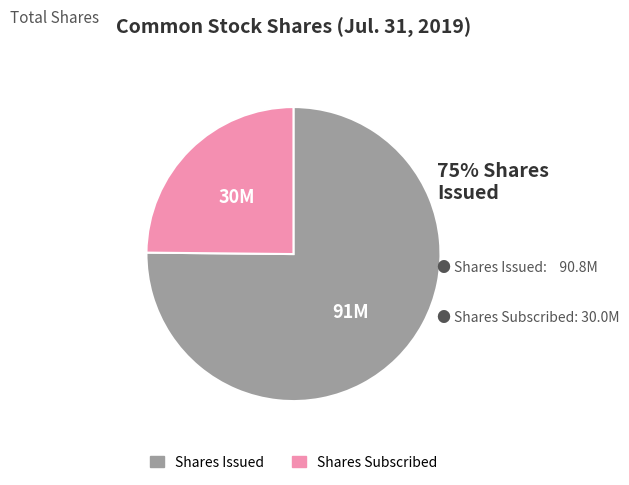

Is Shares Issued the majority of the pie?

Yes